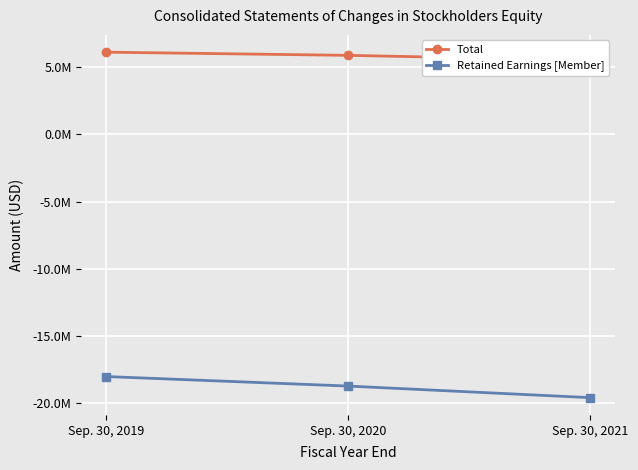

Is the value of Retained Earnings [Member] at Sep. 30, 2019 greater than the value of Total at Sep. 30, 2019?

No